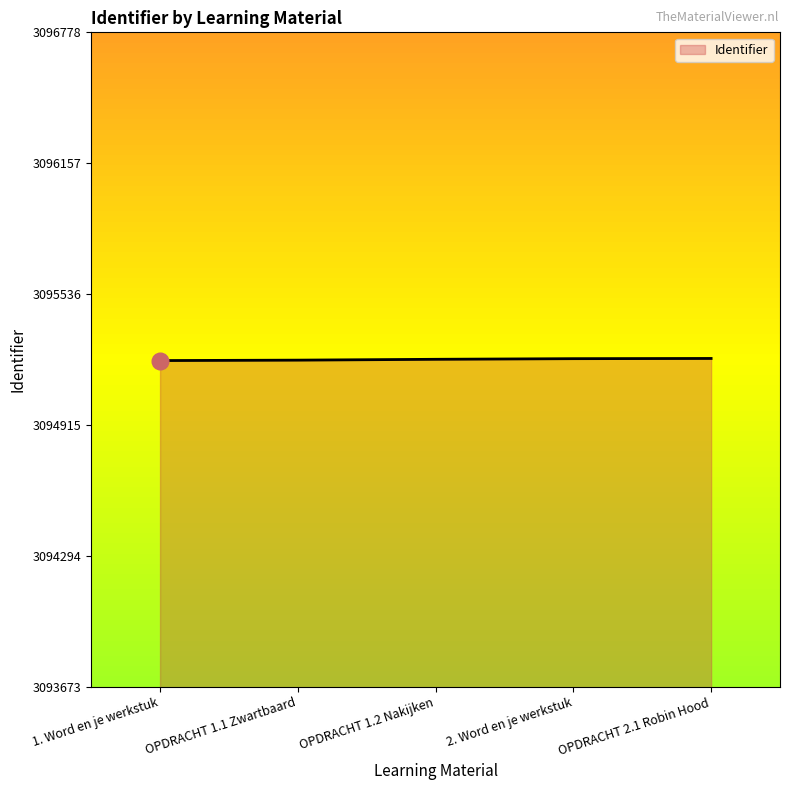

The chart shows a value of 3095231 at OPDRACHT 2.1 Robin Hood. True or false?

True